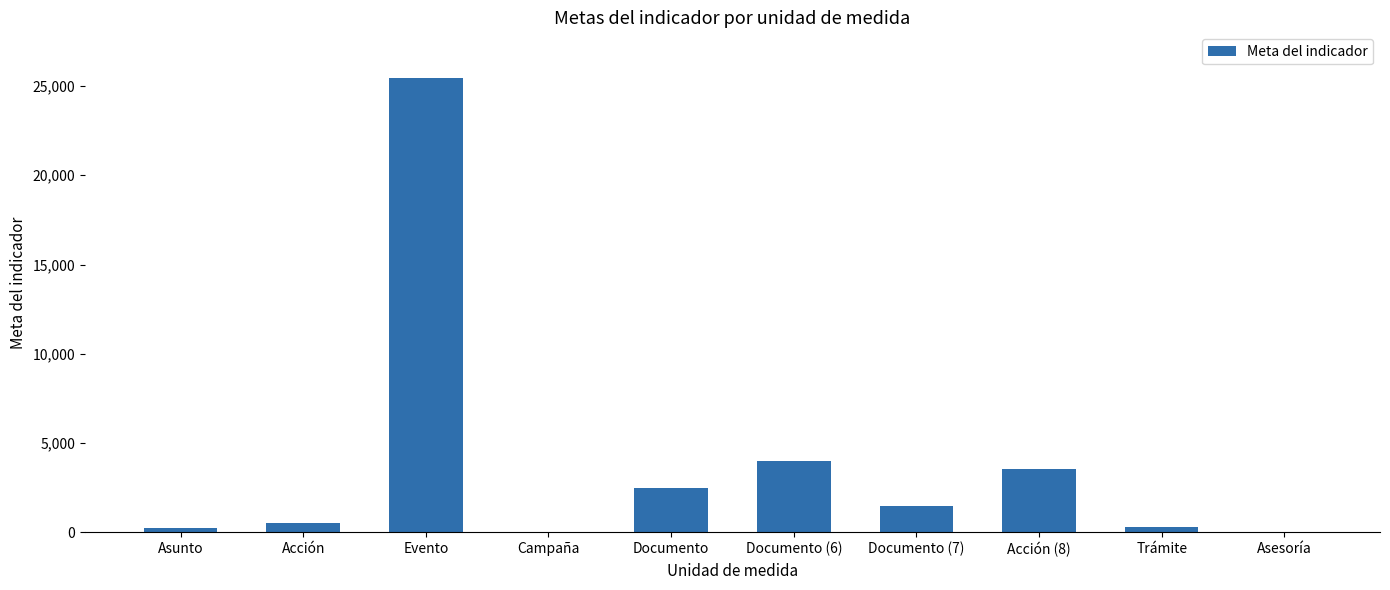

What is the sum of all values?

38077